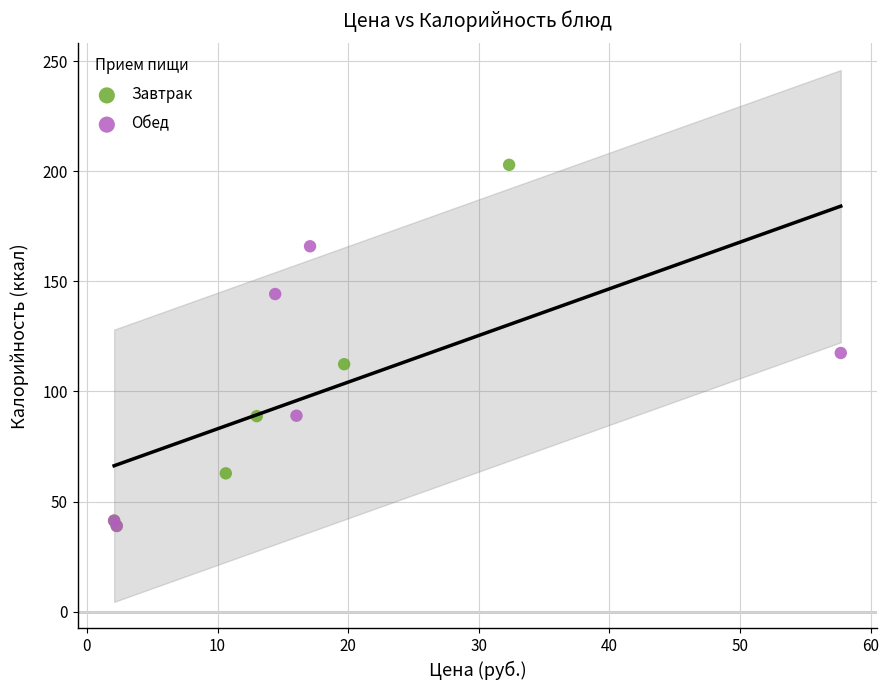

Which series reaches the maximum Y coordinate?

Завтрак